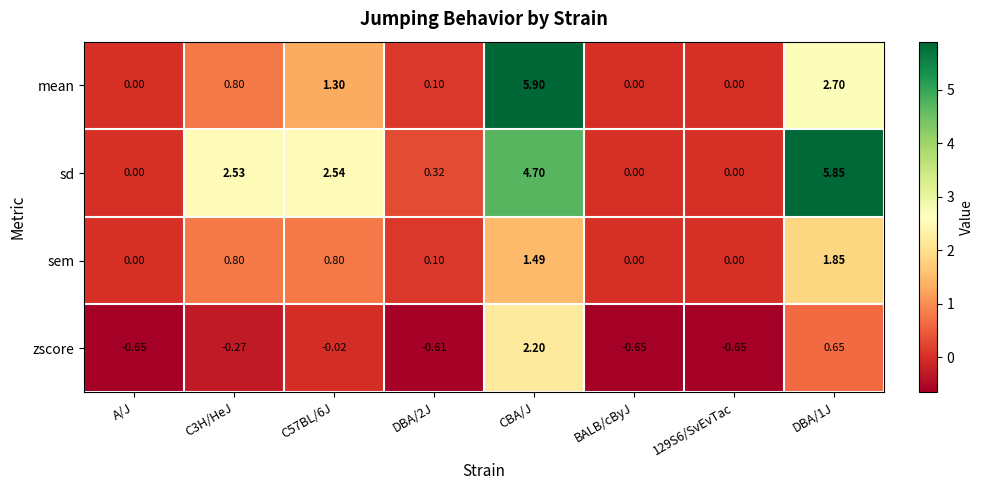

Which label corresponds to the largest value in the chart?

CBA/J